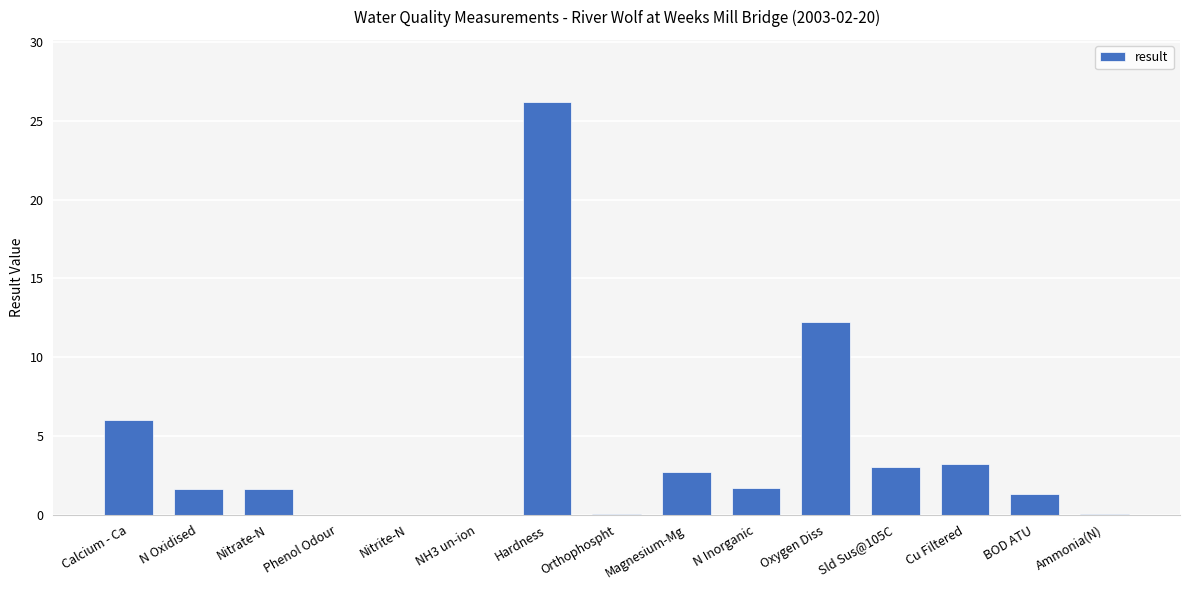

How many series are shown in this chart?

1